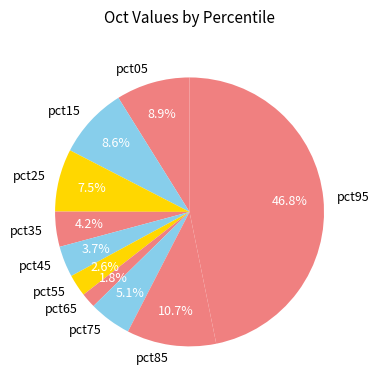

To the nearest percent, what percentage of the pie is pct75?

5%